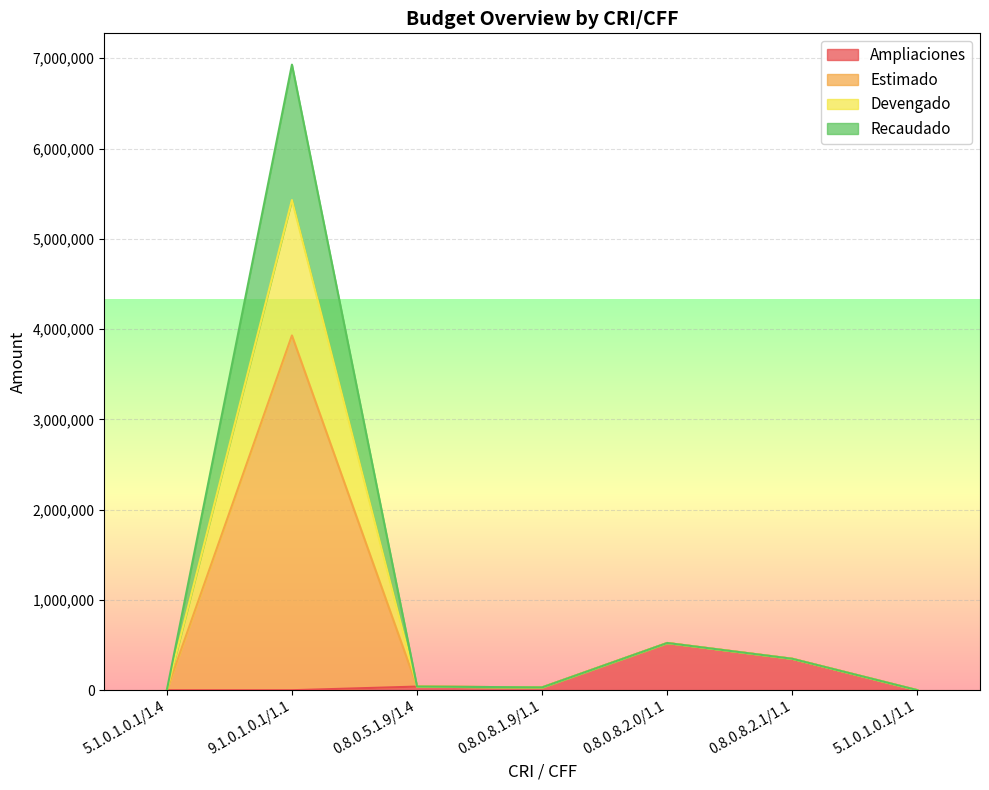

In Recaudado, how many points are higher than both neighbors (excluding endpoints)?

2